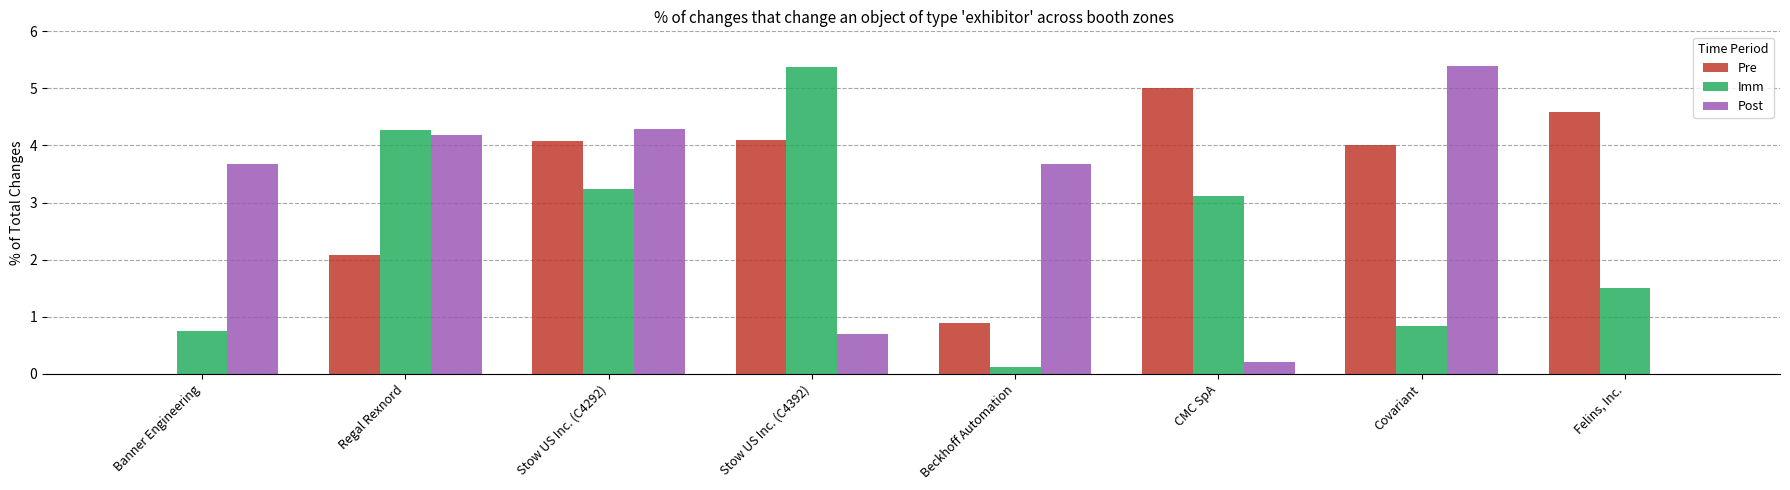

Which series has the largest total across all categories?

Pre